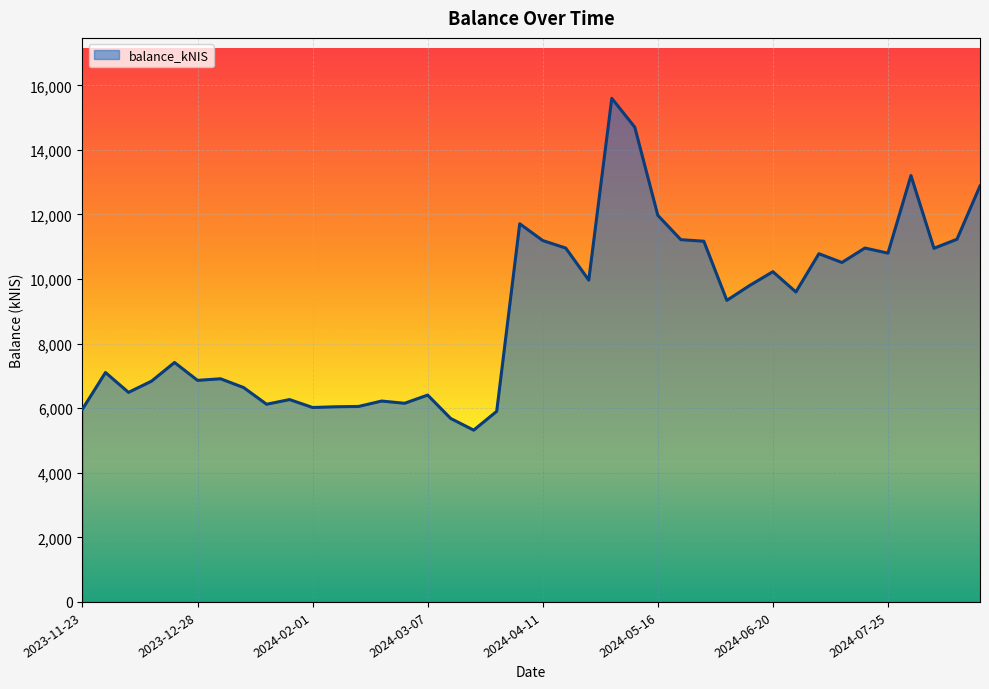

What is the smallest value displayed?

5321.0